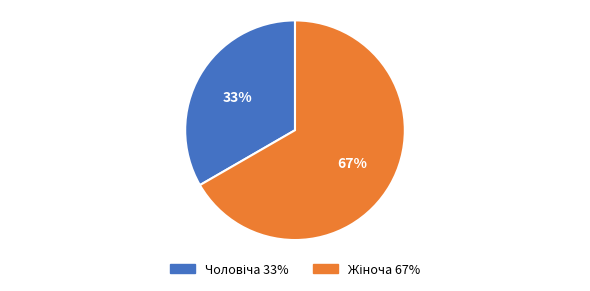

Is there a majority slice in this chart?

Yes